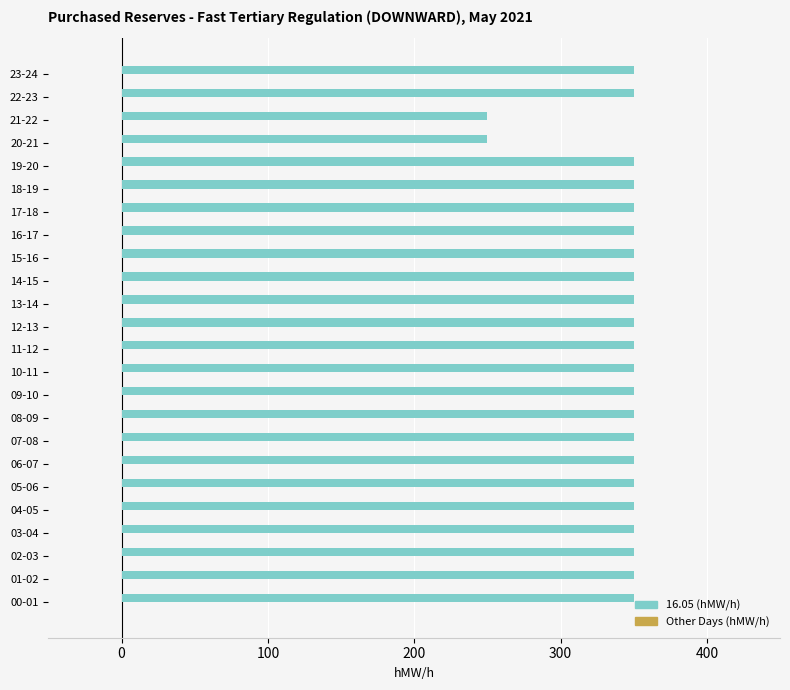

What is the ratio of the value at 23-24 to the value at 10-11?

1.0